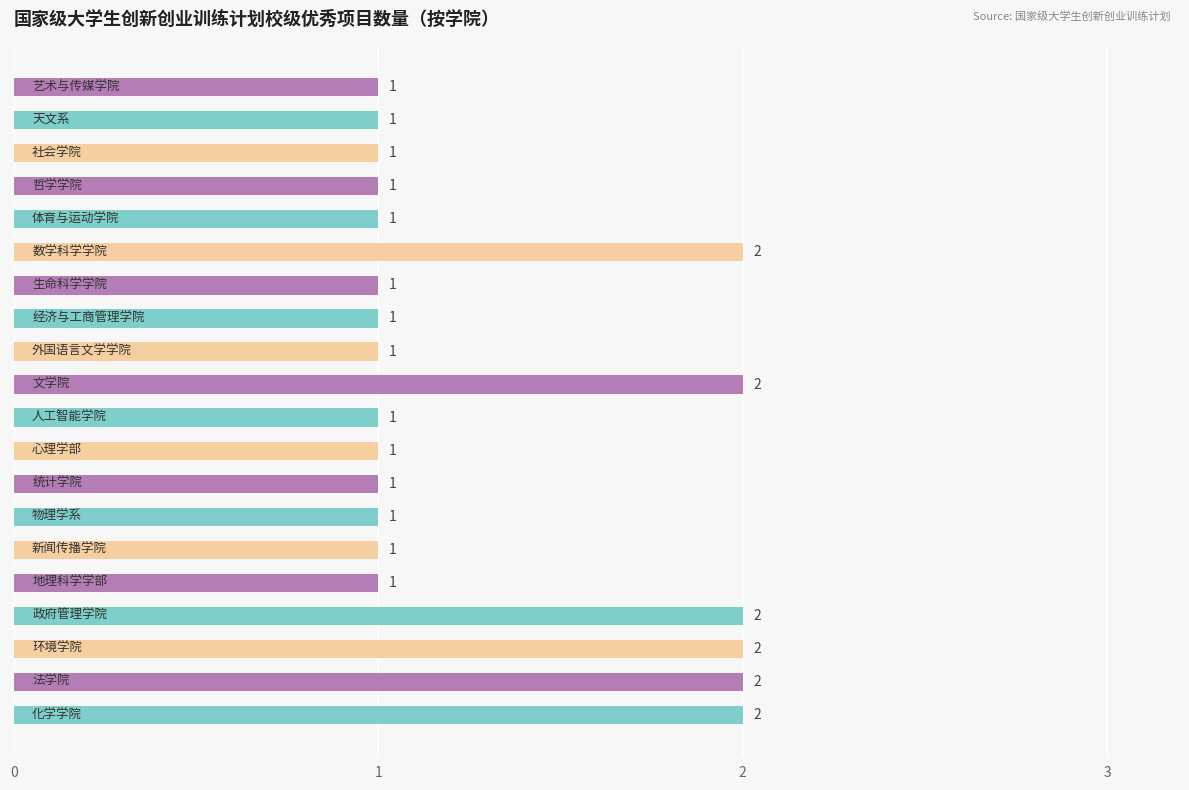

Reading bottom to top, extract all data points from this chart.

2	2	2	2	1	1	1	1	1	1	2	1	1	1	2	1	1	1	1	1